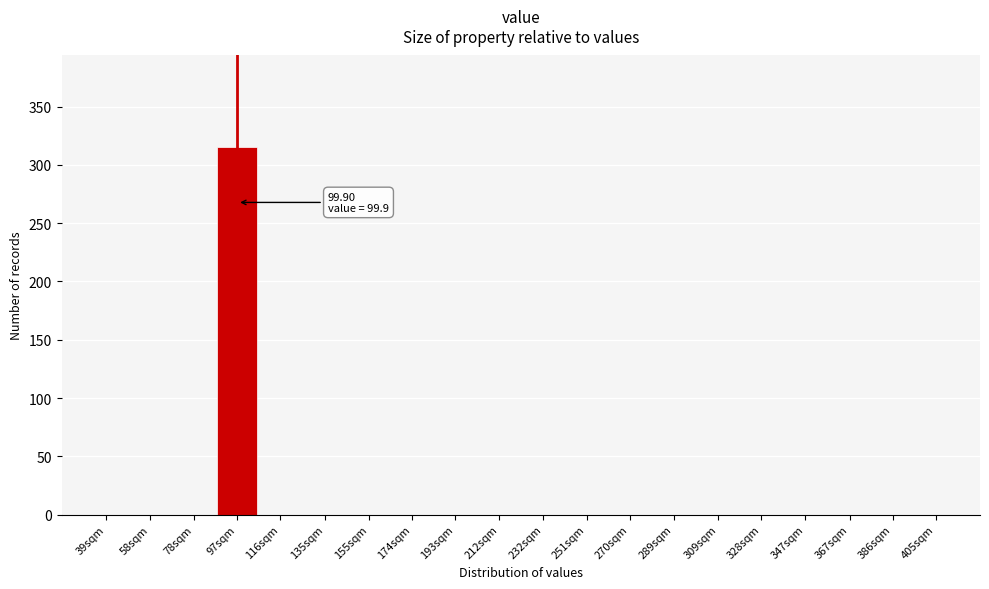

Reading right to left, transcribe all the data shown in this chart.

405sqm=0	386sqm=0	367sqm=0	347sqm=0	328sqm=0	309sqm=0	289sqm=0	270sqm=0	251sqm=0	232sqm=0	212sqm=0	193sqm=0	174sqm=0	155sqm=0	135sqm=0	116sqm=0	97sqm=315	78sqm=0	58sqm=0	39sqm=0